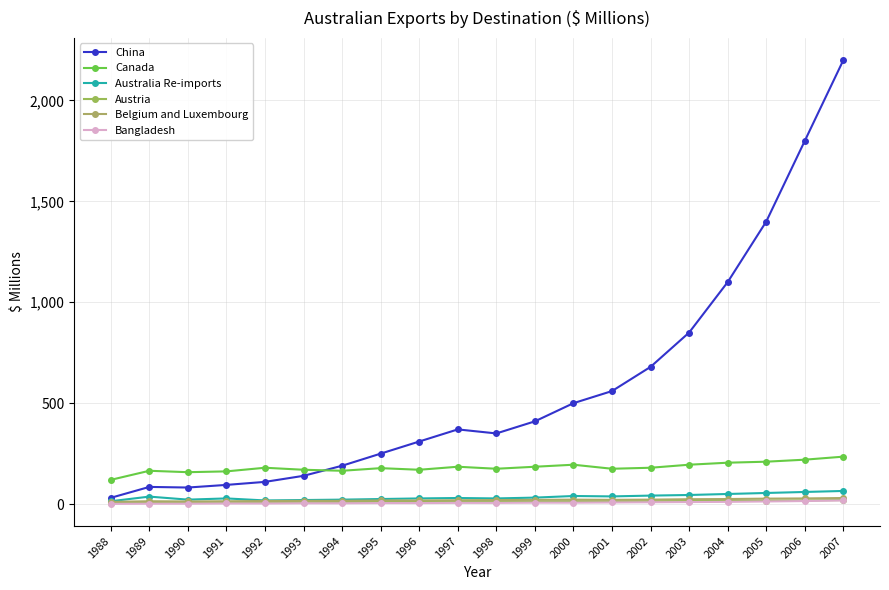

Which series has the widest spread of values?

China